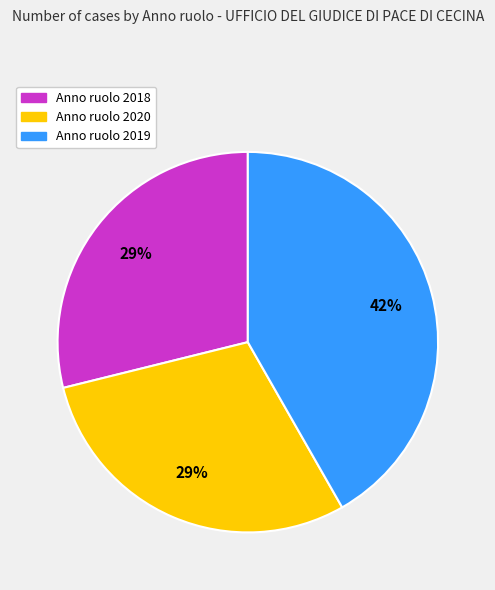

Does any single category account for the majority?

No